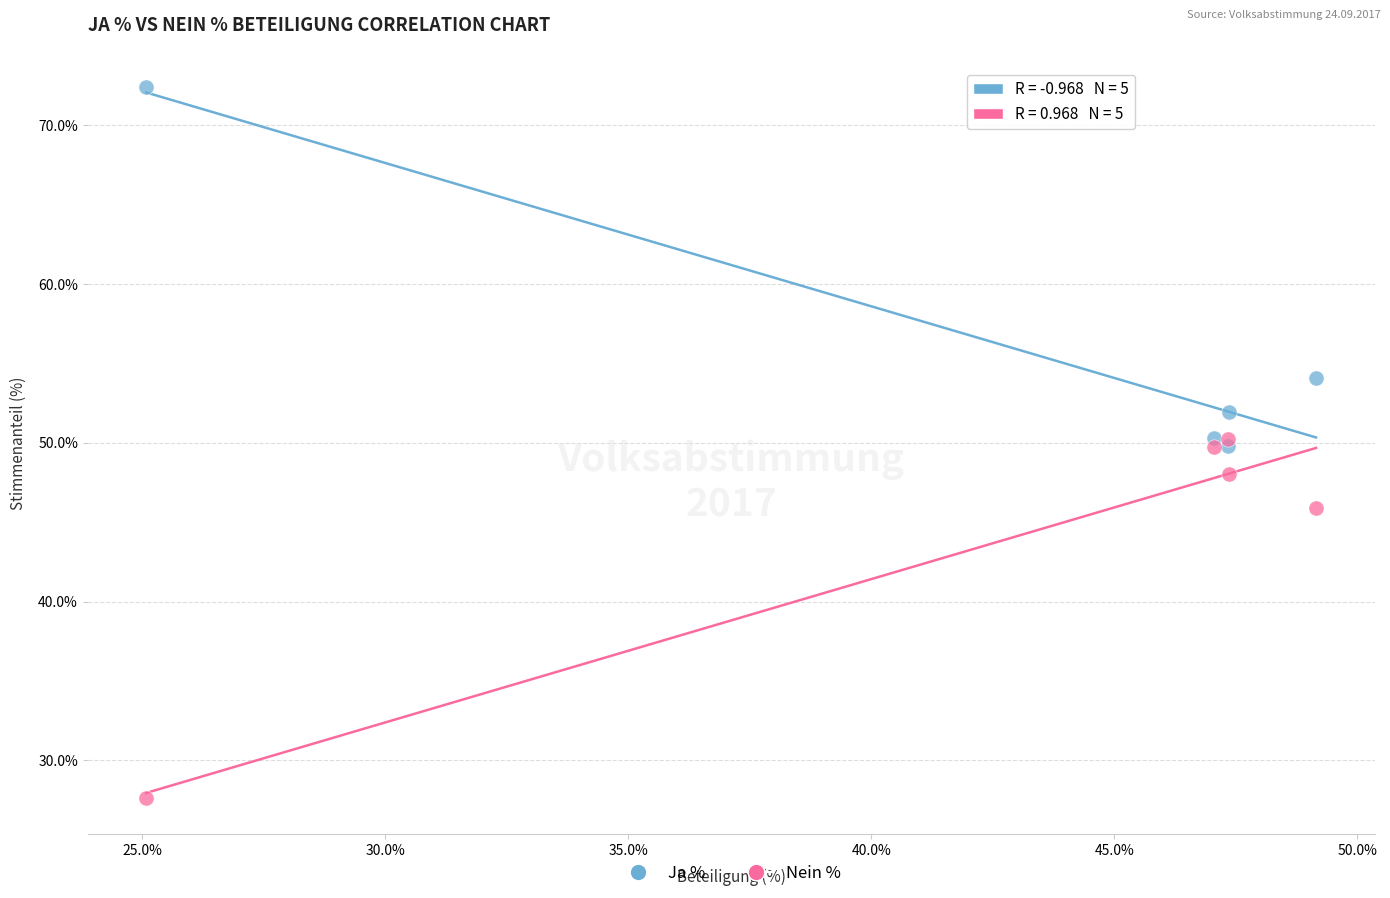

What are all the series names shown in the legend?

Ja %, Nein %